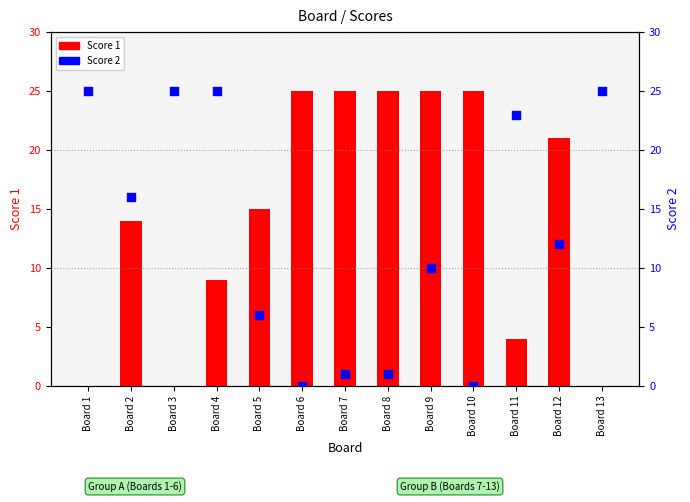

Is the value of Score 1 at Board 6 greater than the value of Score 2 at Board 6?

Yes